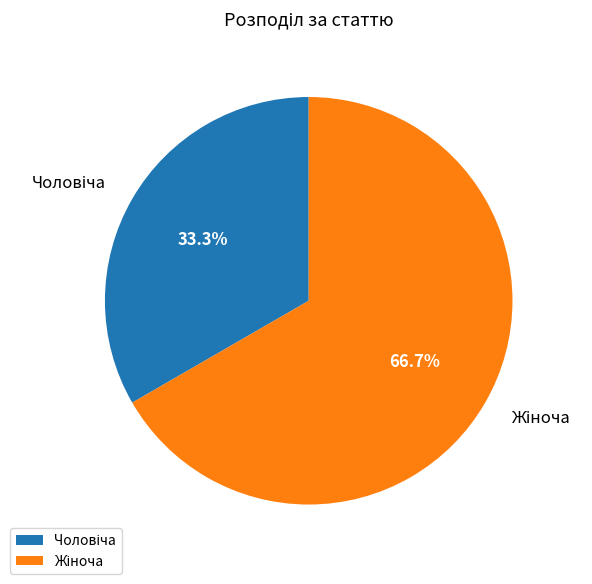

How many slices are in this pie chart?

2